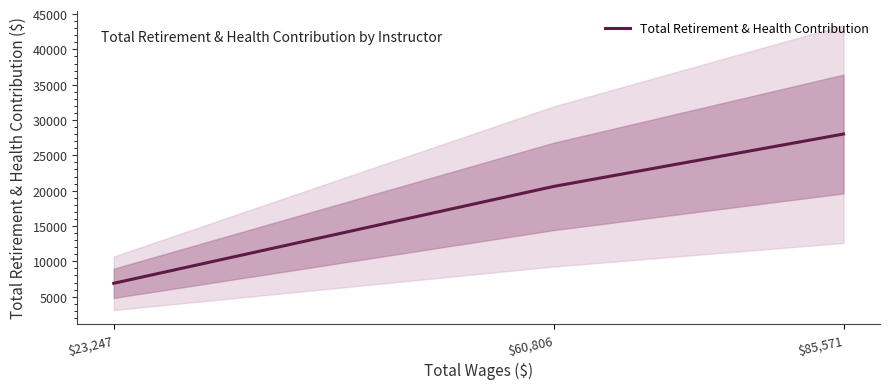

What is the average value?

18506